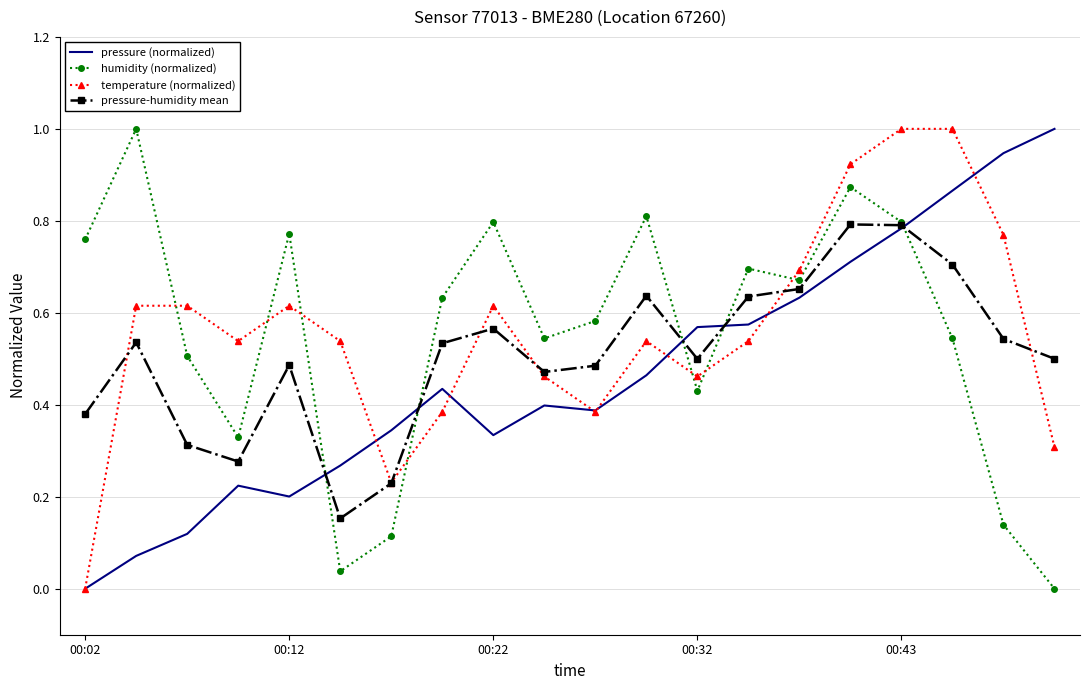

In pressure (normalized), how many points are higher than both neighbors (excluding endpoints)?

3